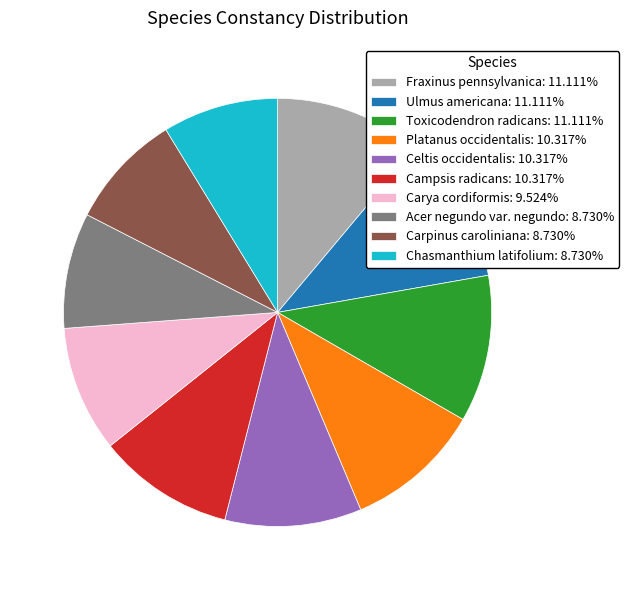

What is the ratio of the value at Acer negundo var. negundo: 8.730% to the value at Campsis radicans: 10.317%?

0.8